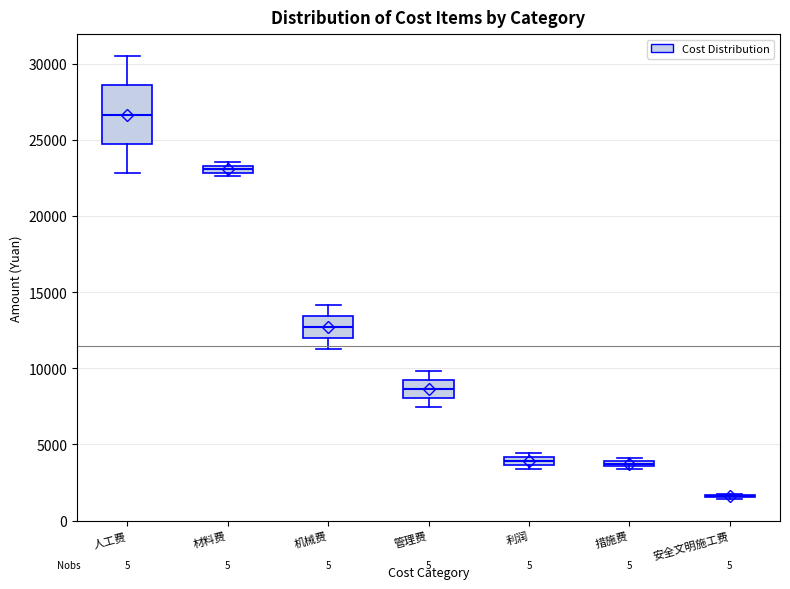

Where is the lower edge of the box for 机械费 on the y-axis? The values are not printed on the chart, so give them approximately, as read against the axis.

12000